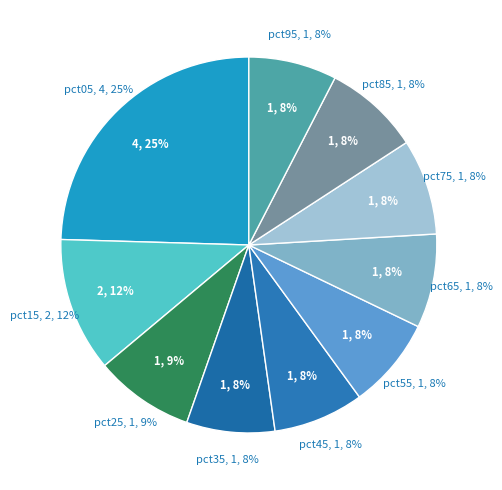

What percentage is the pct75 slice, to the nearest percent?

8%